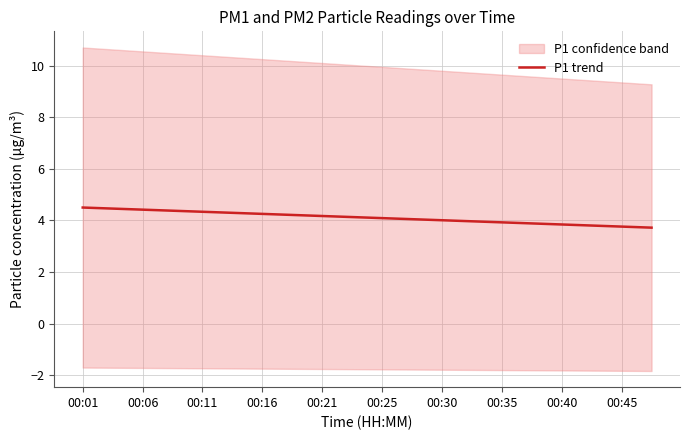

What is the greatest value displayed?

4.5